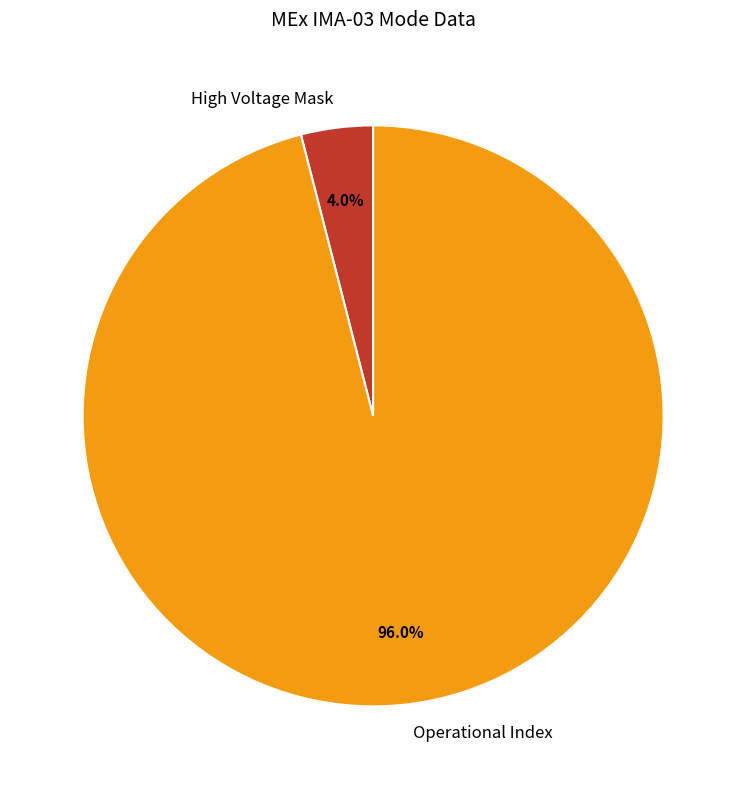

The Operational Index slice represents 88% of the pie. True or false?

False